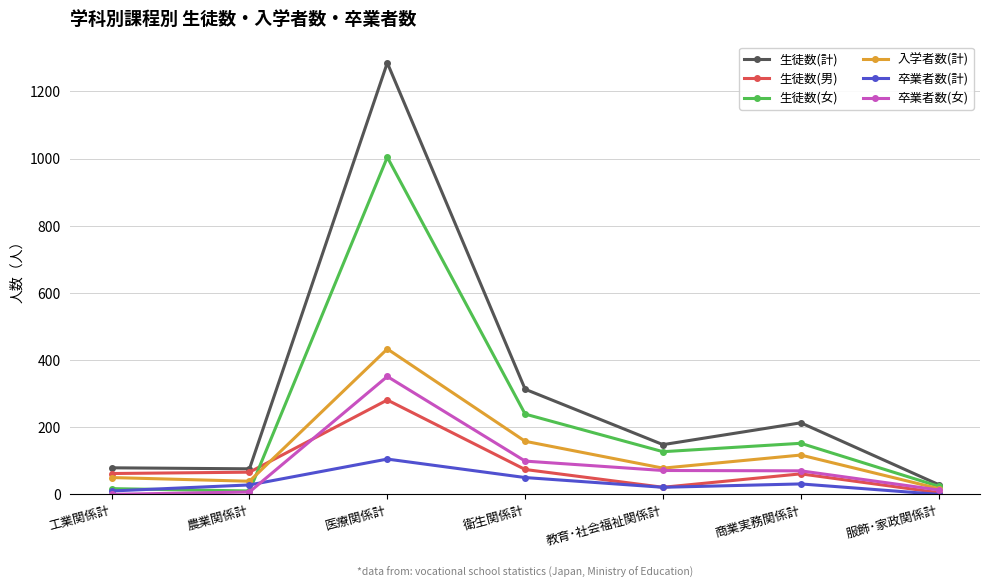

Is the value of 生徒数(計) at 農業関係計 greater than the value of 卒業者数(女) at 工業関係計?

Yes